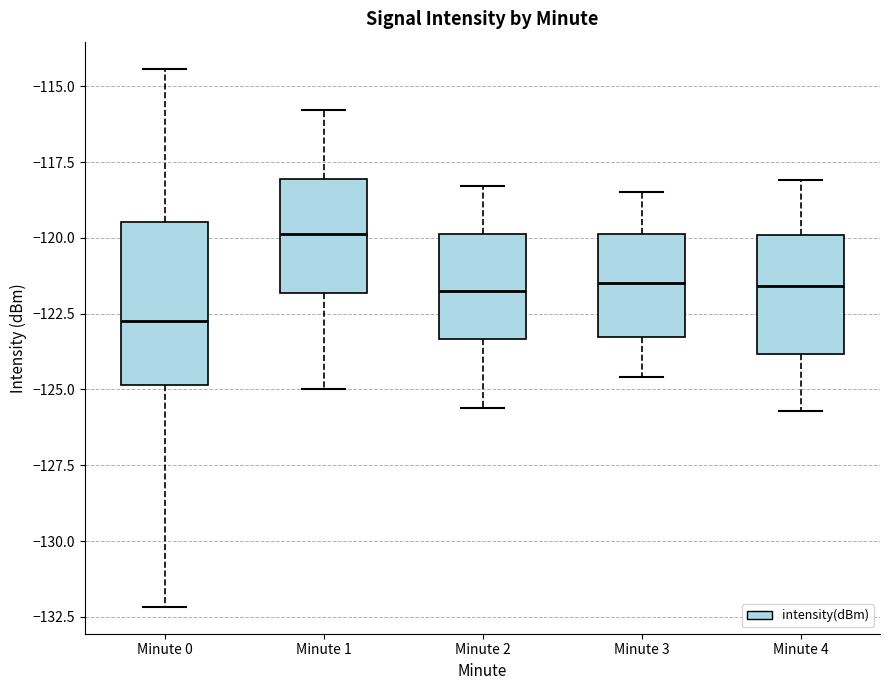

Where does the median line of the box for Minute 3 sit on the y-axis? The values are not printed on the chart, so give them approximately, as read against the axis.

-121.5